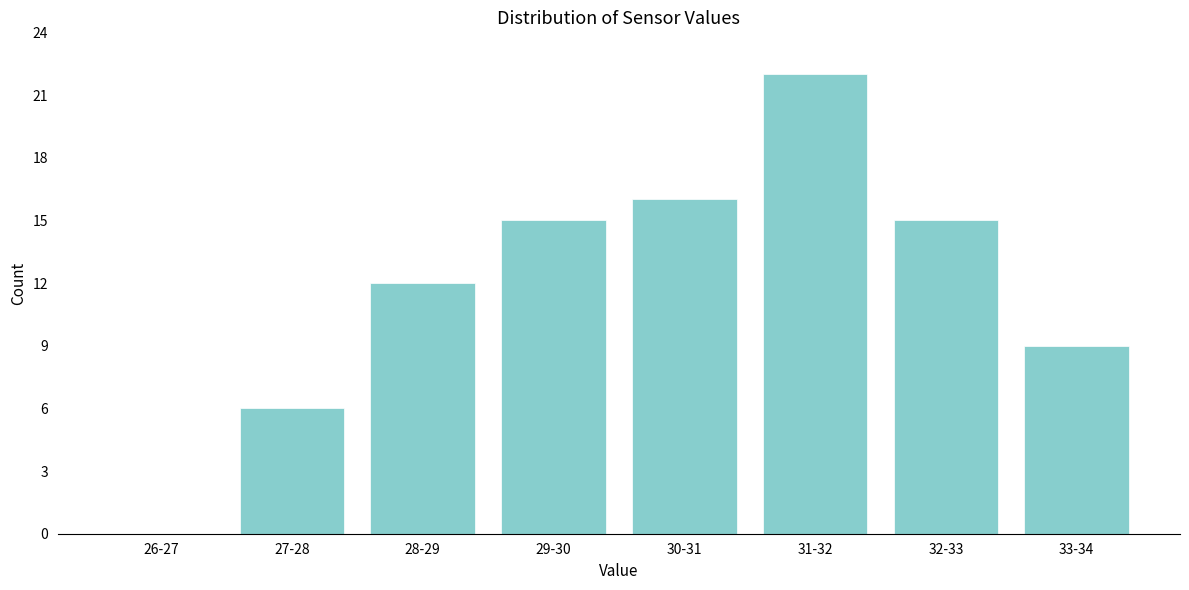

Reading left to right, list all the values displayed in this chart.

26-27=0	27-28=6	28-29=12	29-30=15	30-31=16	31-32=22	32-33=15	33-34=9